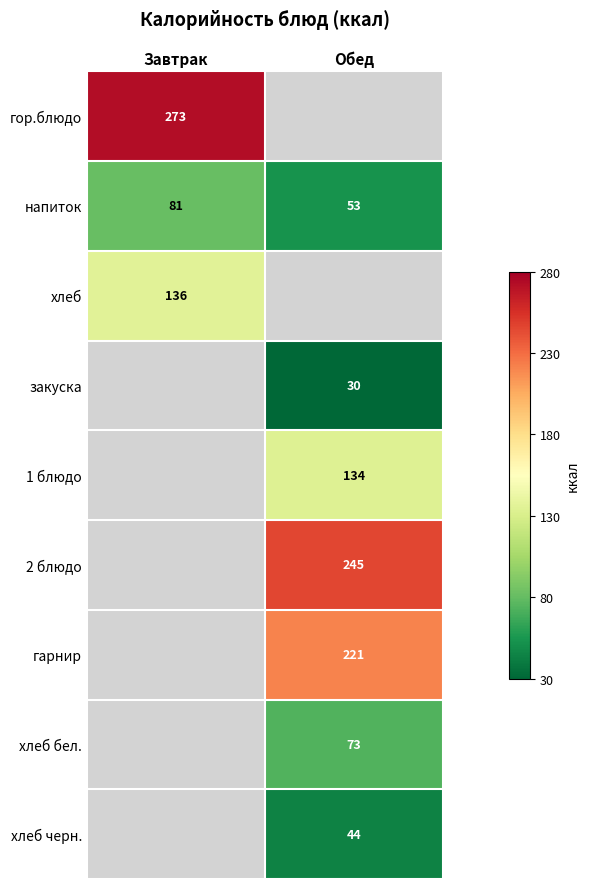

What is the approximate value of напиток at Обед, to the nearest 5?

55